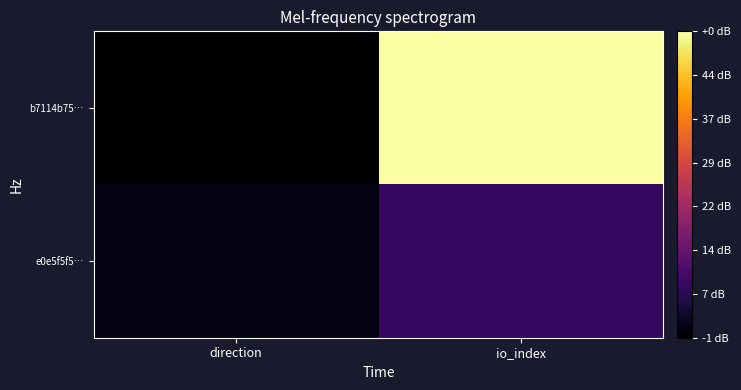

Which series changed the most between direction and io_index?

b7114b75…